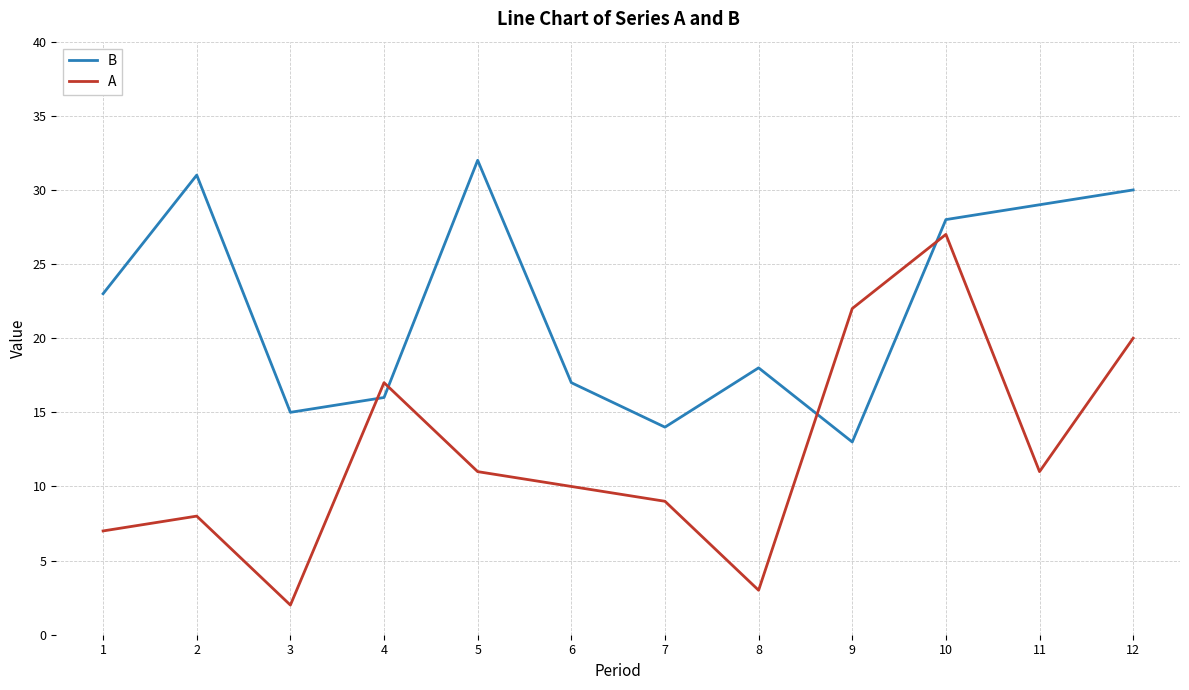

How many interior local valleys does the A series have?

3